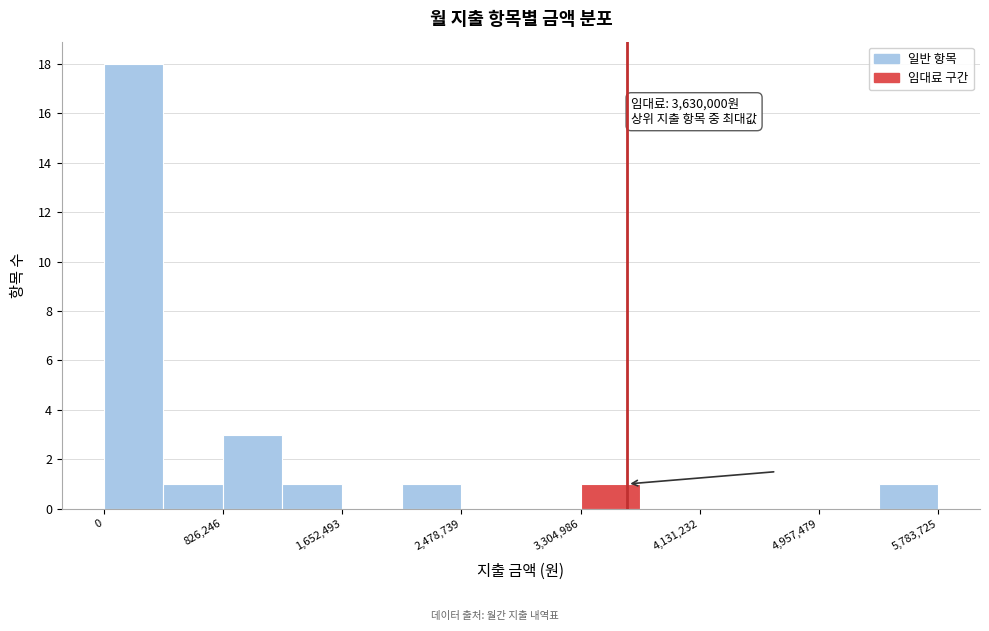

Over which range of the x-axis is the bar tallest?

0 to 400000